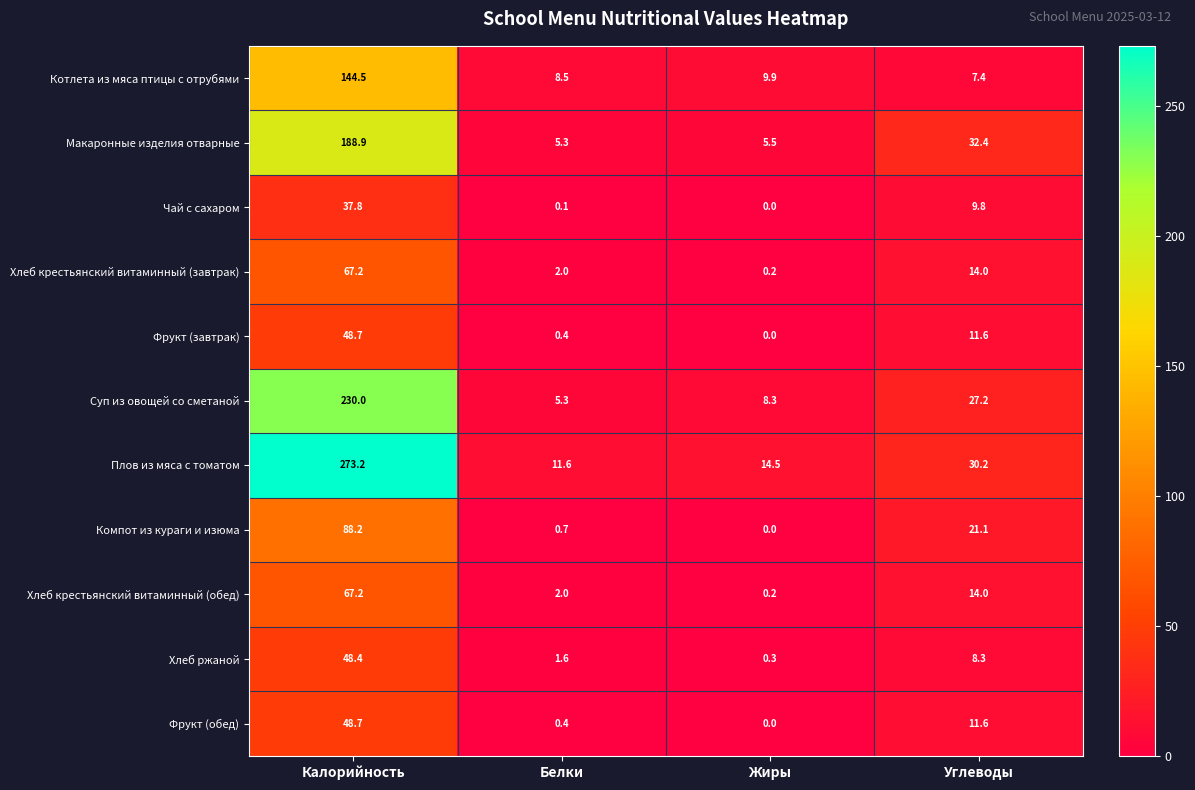

What is the approximate value of Хлеб ржаной at Жиры?

0.3